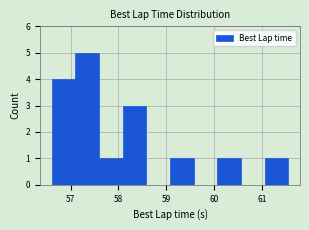

Reading left to right, transcribe this chart: for each bar, give the range it covers on the x-axis and its height. Neither the bar edges nor the heights are printed on the chart, so give them approximately, as read against the axes.

56.6 to 57.1: 4
57.1 to 57.6: 5
57.6 to 58.1: 1
58.1 to 58.6: 3
58.6 to 59.1: 0
59.1 to 59.6: 1
59.6 to 60.1: 0
60.1 to 60.6: 1
60.6 to 61.1: 0
61.1 to 61.5: 1